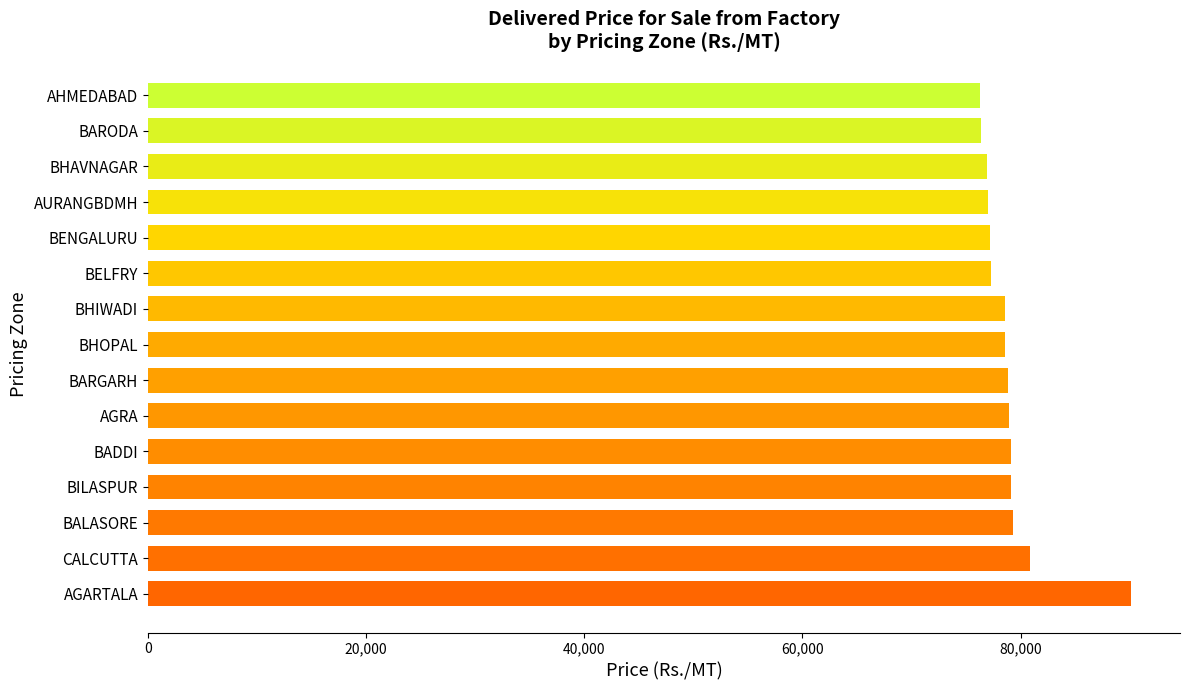

Where is the data nearest to the value 83199?

CALCUTTA